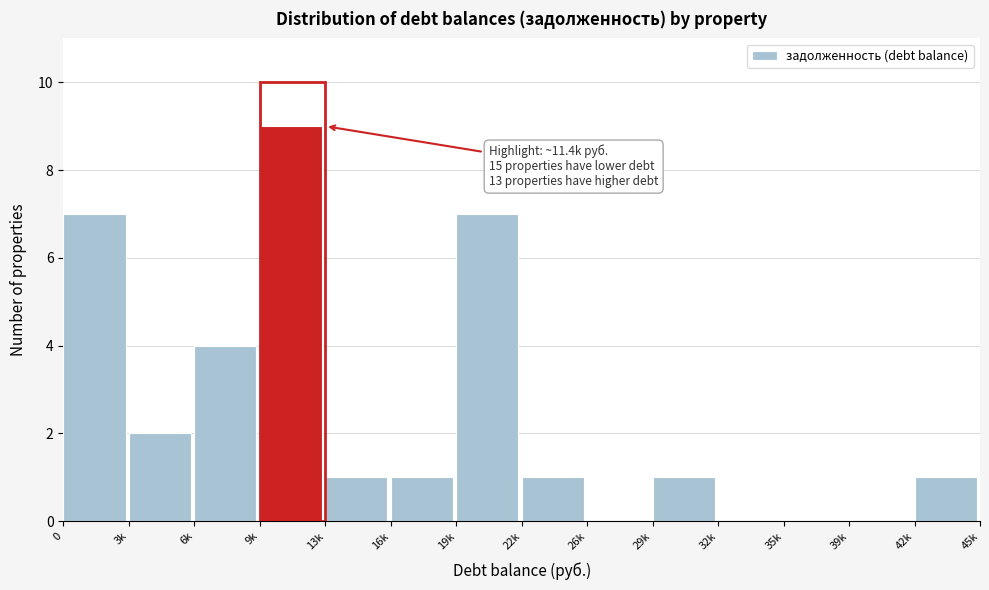

Reading left to right, transcribe all the data shown in this chart.

0=7	3k=2	6k=4	9k=9	13k=1	16k=1	19k=7	22k=1	26k=0	29k=1	32k=0	35k=0	39k=0	42k=1